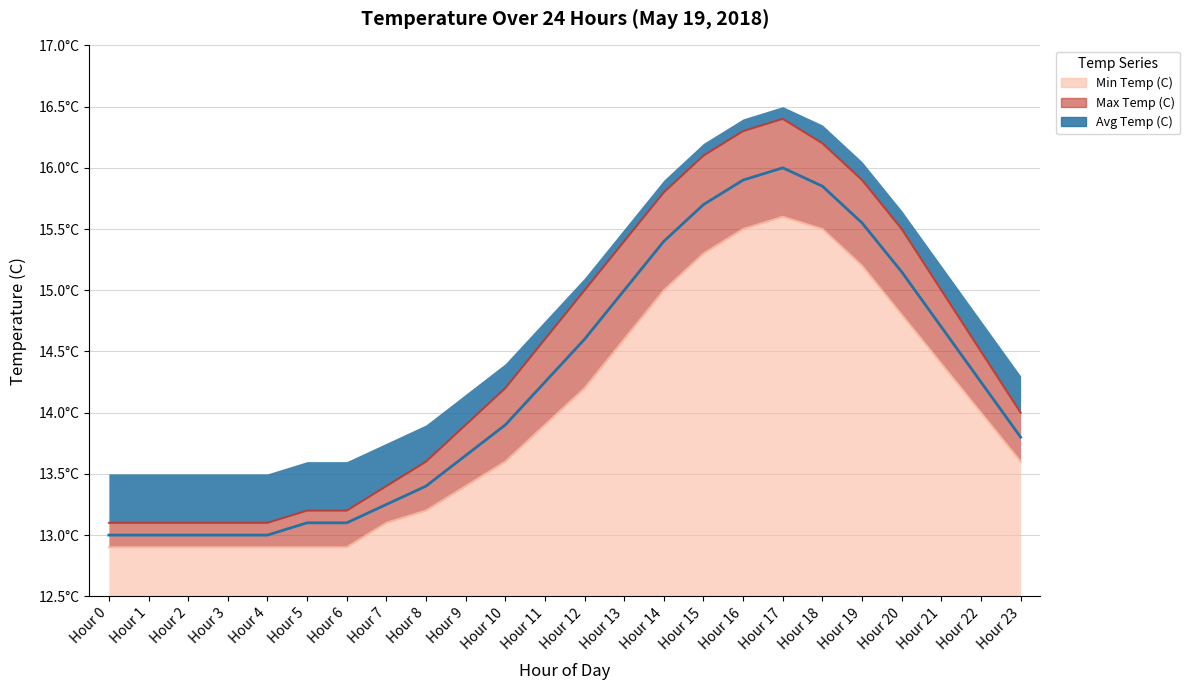

Between Hour 10 and Hour 19, which is larger?

Hour 19